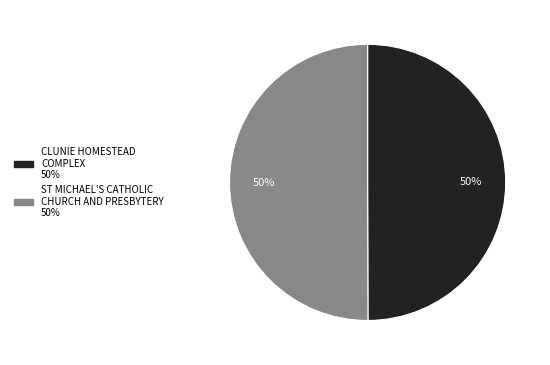

Is it true that ST MICHAEL'S CATHOLIC CHURCH AND PRESBYTERY is 41% of the pie?

False